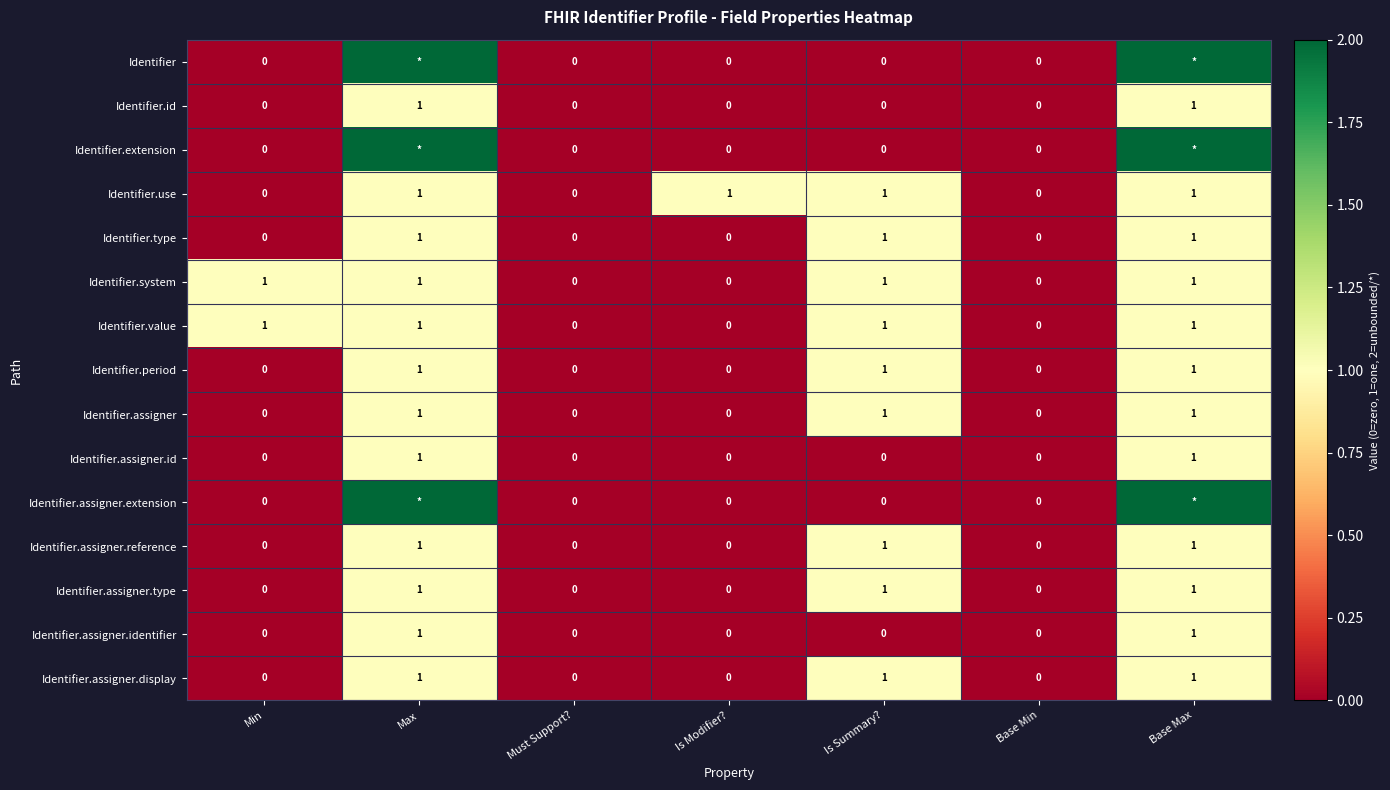

True or false: Identifier.system has a value of 2 at Is Summary?.

False